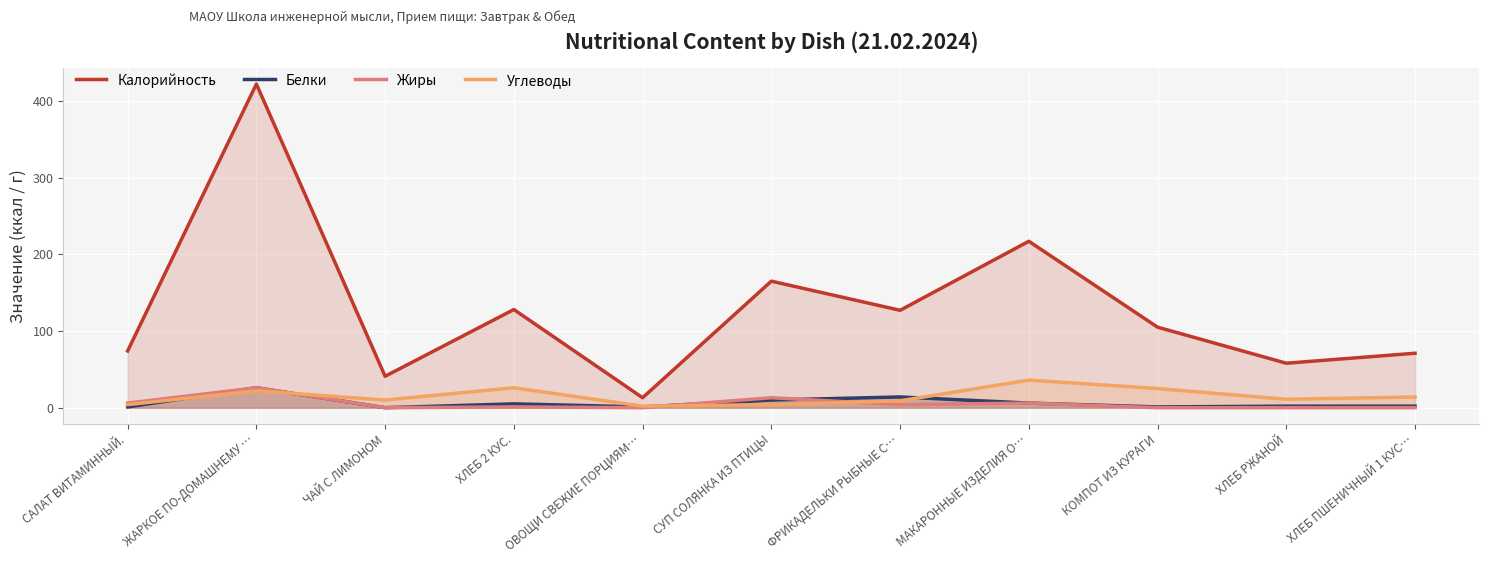

Where is Углеводы nearest to the value 19?

ЖАРКОЕ ПО-ДОМАШНЕМУ …